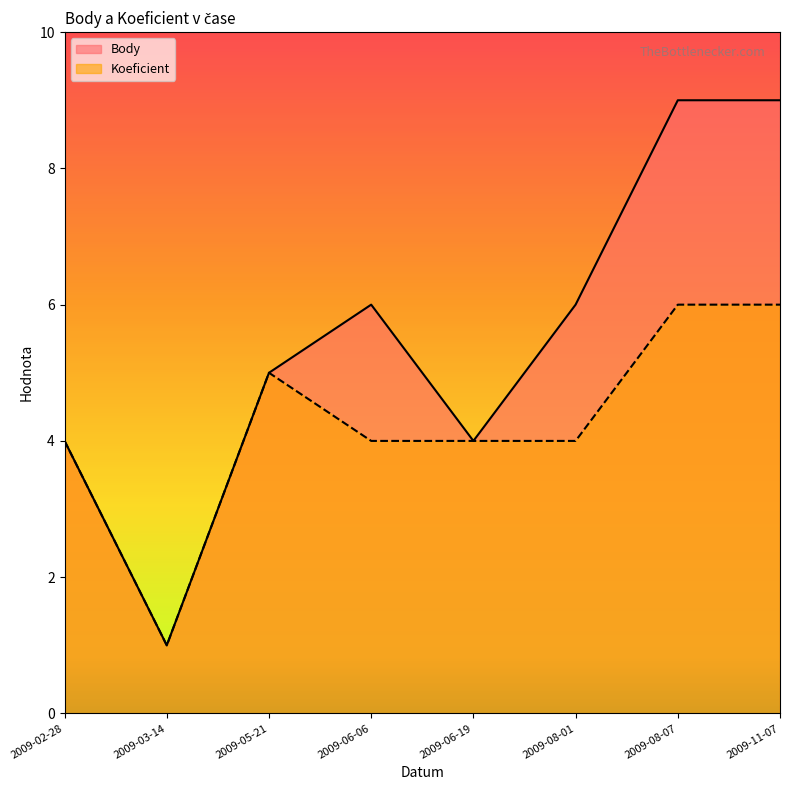

Reading left to right, what are all the values shown in this chart?

Body: 2009-02-28=4	2009-03-14=1	2009-05-21=5	2009-06-06=6	2009-06-19=4	2009-08-01=6	2009-08-07=9	2009-11-07=9
Koeficient: 2009-02-28=4	2009-03-14=1	2009-05-21=5	2009-06-06=4	2009-06-19=4	2009-08-01=4	2009-08-07=6	2009-11-07=6